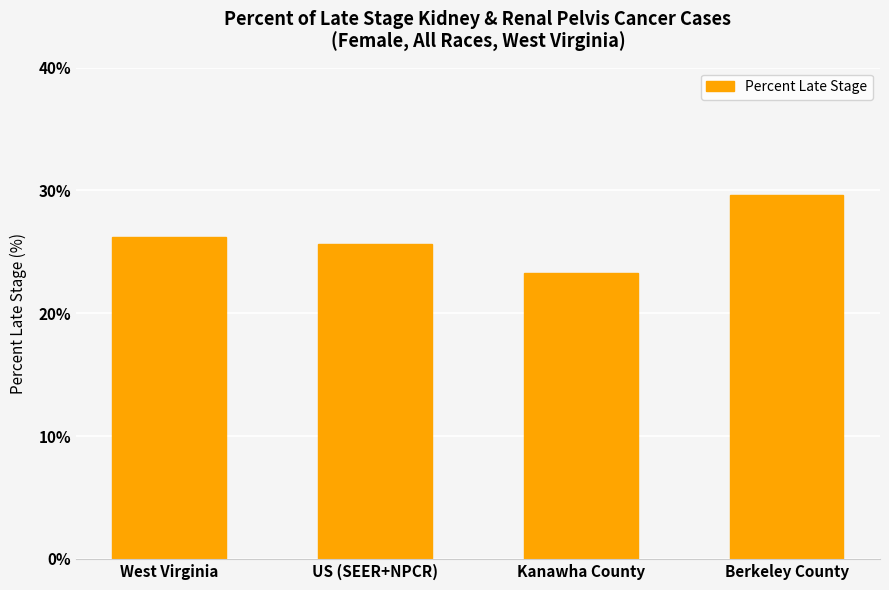

Does the chart contain stacked bars?

No